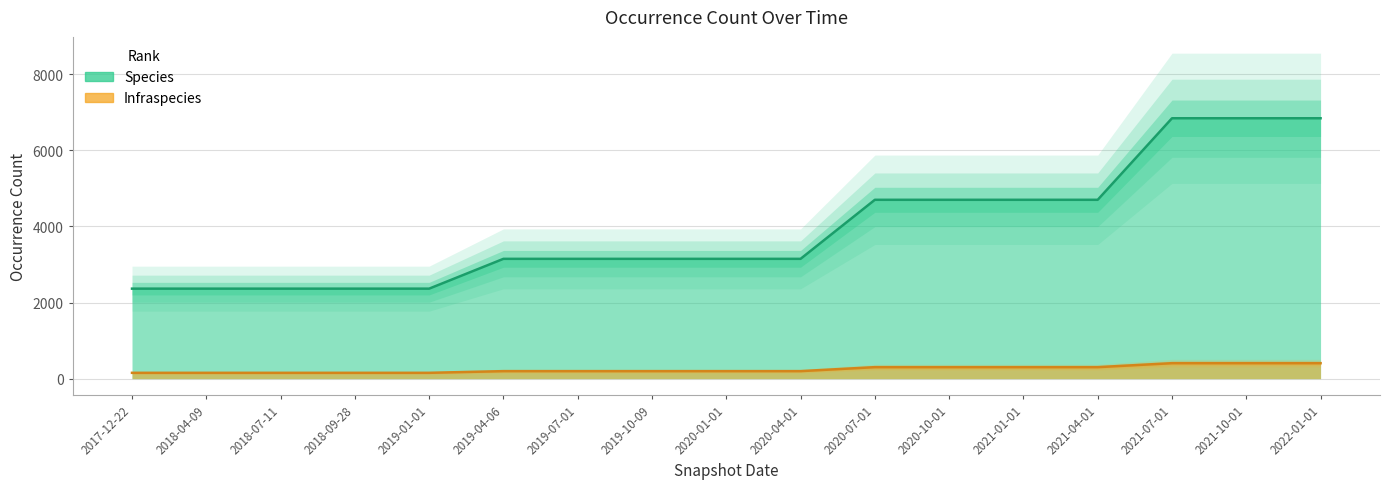

What is the value of the Infraspecies point at the 7th from the left?

197